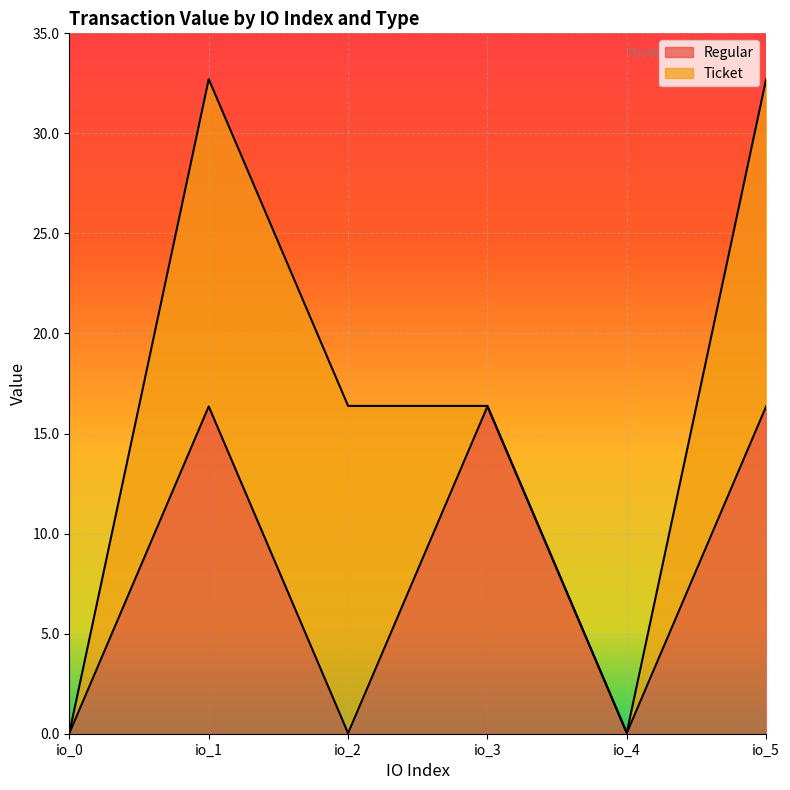

At which category does the data reach its first local peak?

io_1